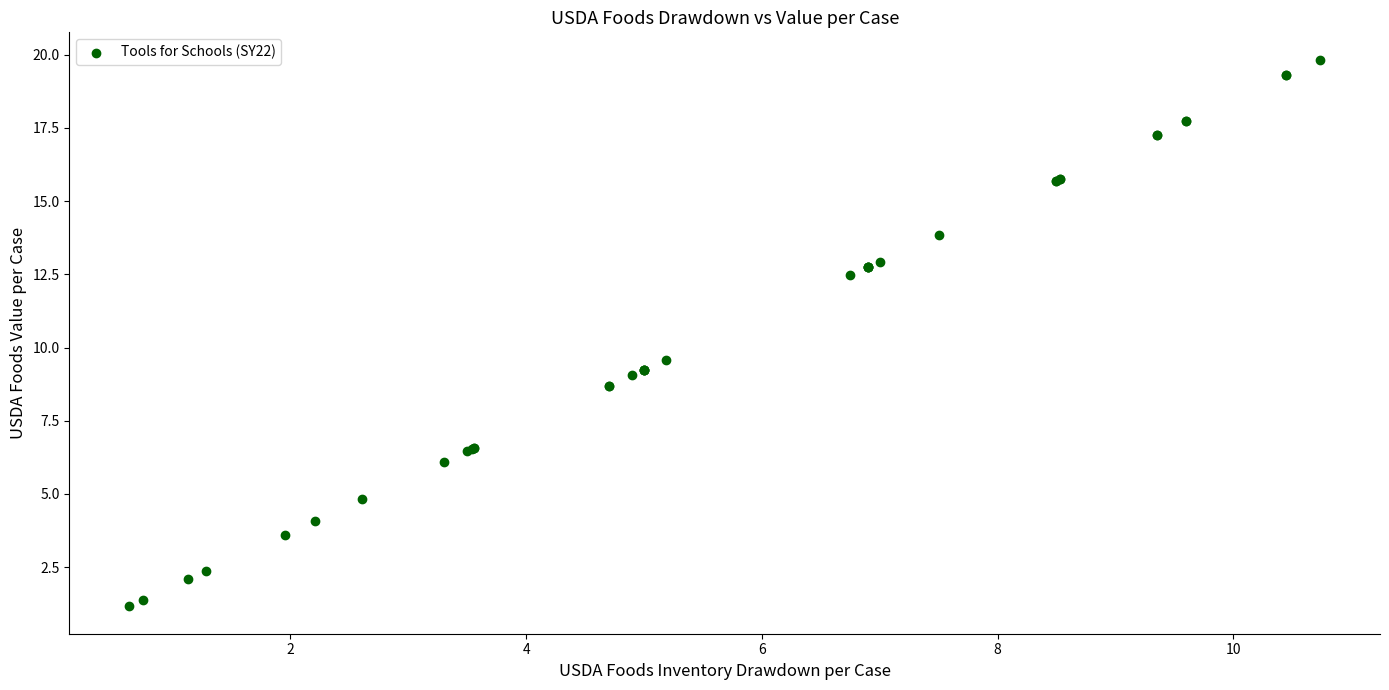

What Y value in the scatter plot is closest to 10?

9.6